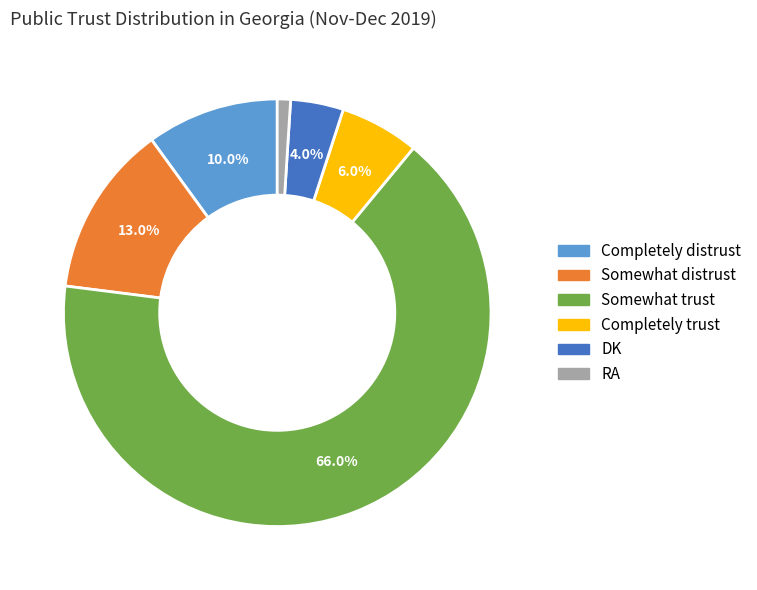

To the nearest percent, what is the difference between the largest and smallest slice percentages?

65%